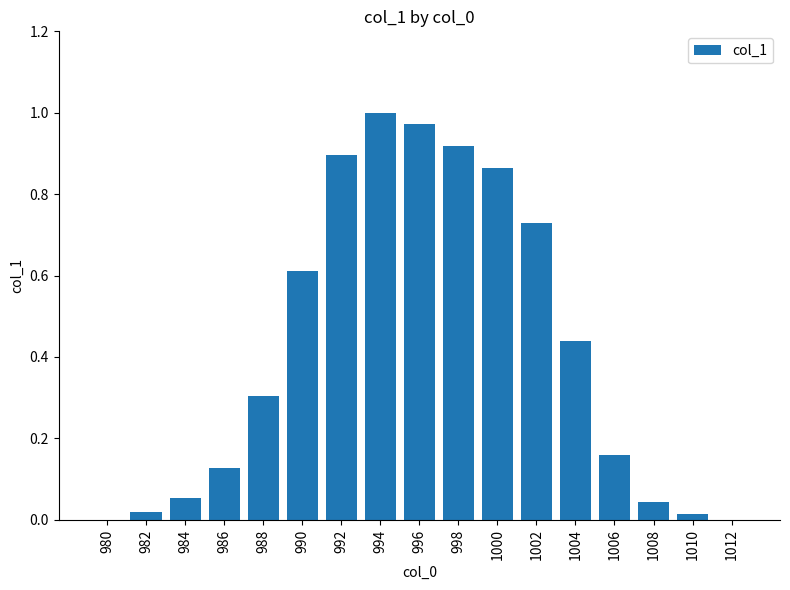

How many distinct data groups are displayed?

1